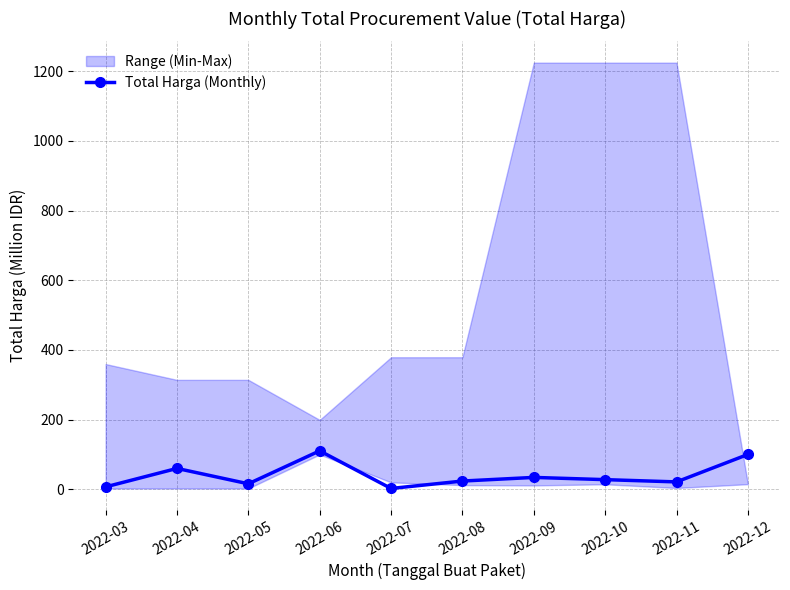

True or false: the data shows 23.7 at 2022-08.

True